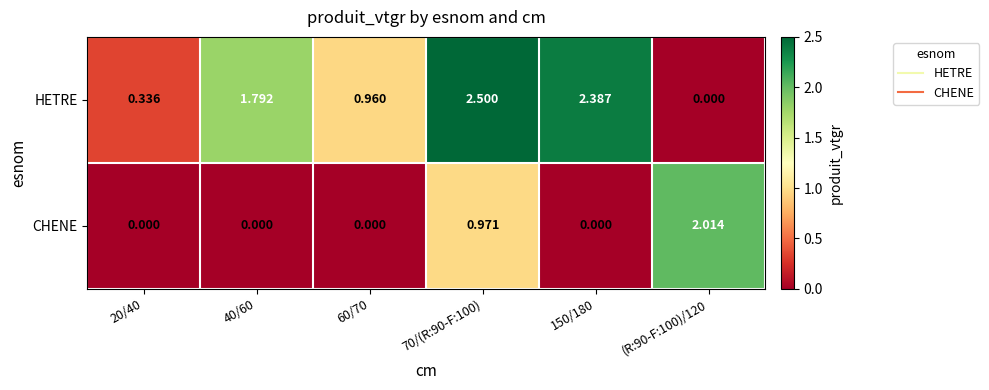

Which series has the largest total across all categories?

HETRE